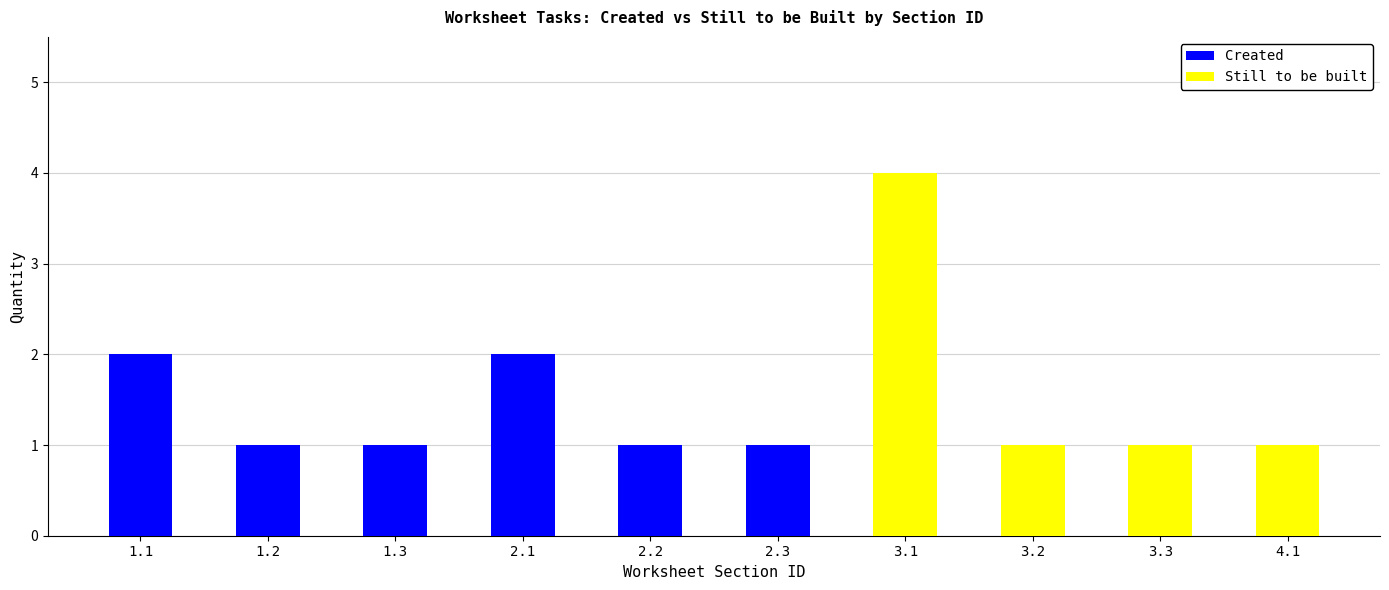

How many groups of bars are there?

10